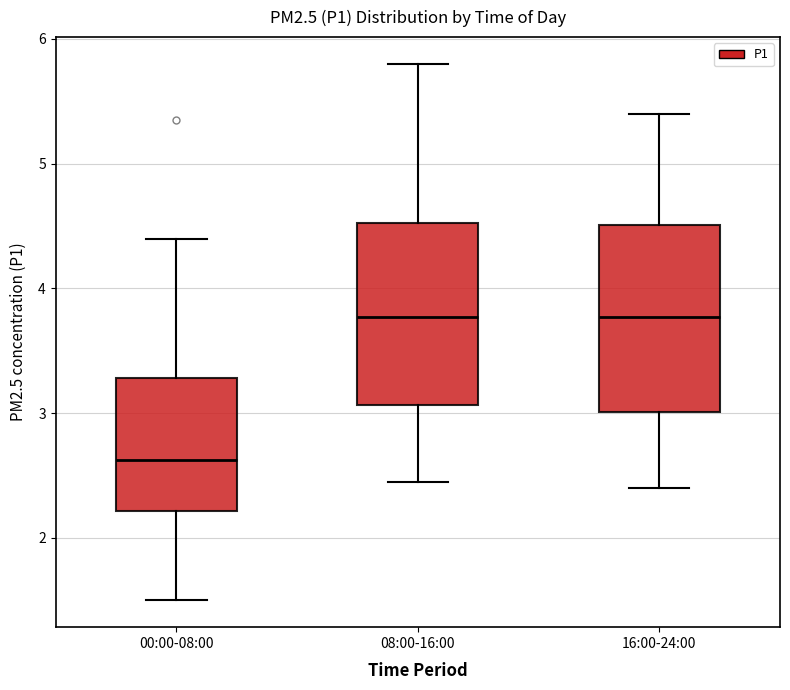

Reading left to right, read every box against the y-axis: the position of its median line, the range the box covers, and the ends of its whiskers. The values are not printed on the chart, so give them approximately, as read against the axis.

00:00-08:00: median 2.6, box 2.2 to 3.3, whiskers 1.5 to 4.4
08:00-16:00: median 3.8, box 3.1 to 4.5, whiskers 2.5 to 5.8
16:00-24:00: median 3.8, box 3.0 to 4.5, whiskers 2.4 to 5.4